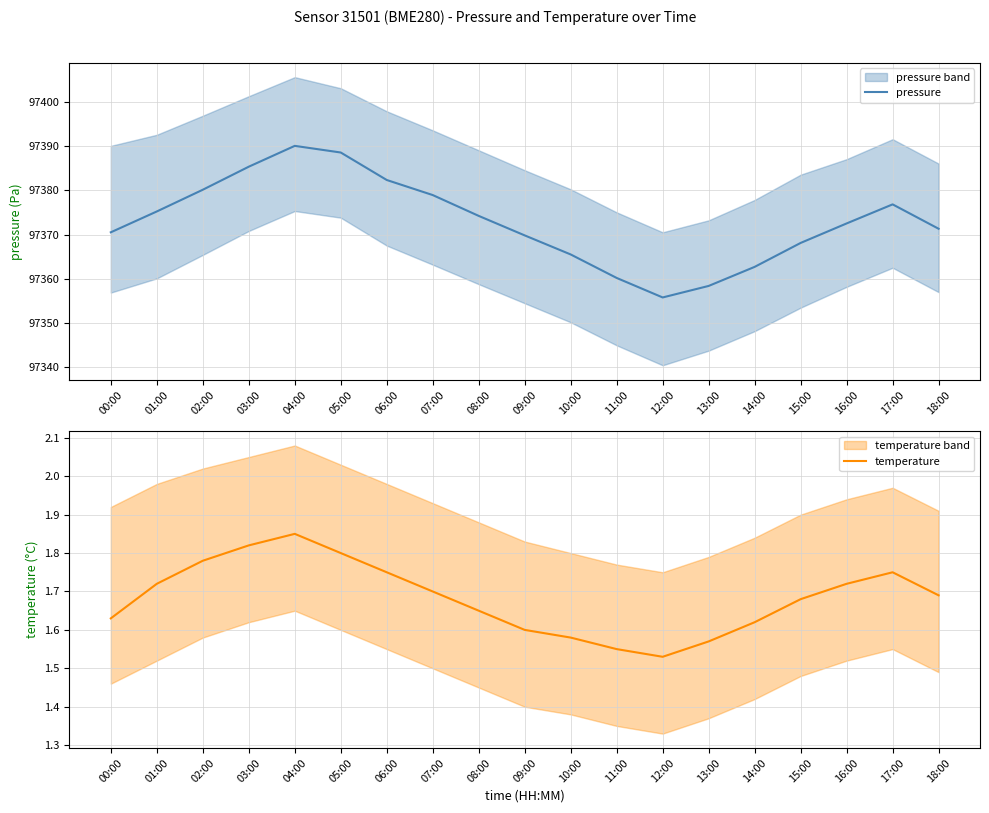

Which has a higher value, 17:00 or 01:00?

17:00